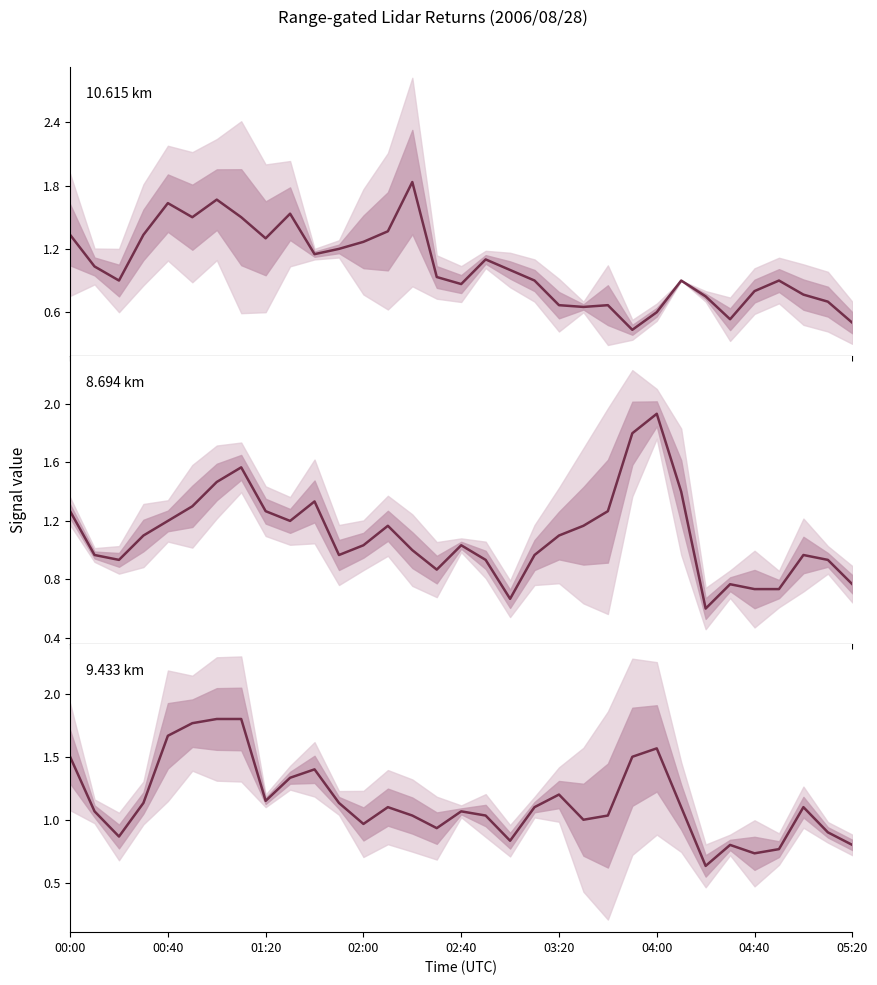

Rank the series by their maximum value, from lowest to highest.

9.433 km, 10.615 km, 8.694 km